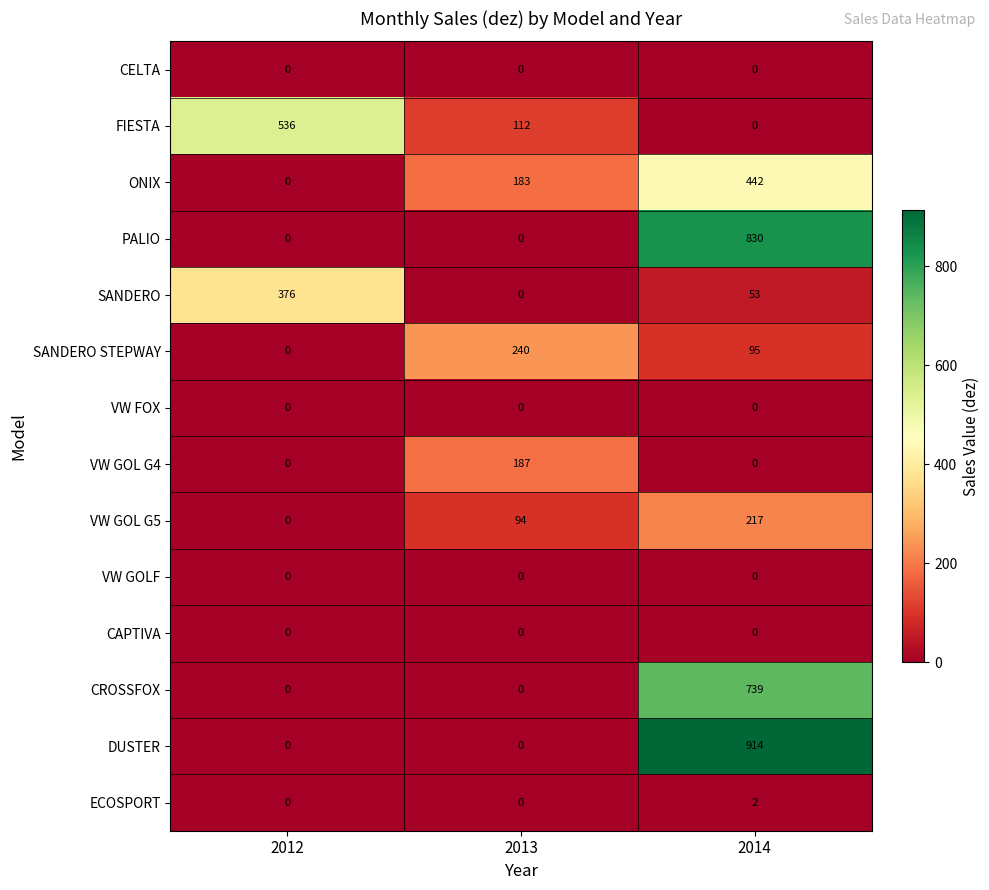

What is the maximum value shown in the chart?

914